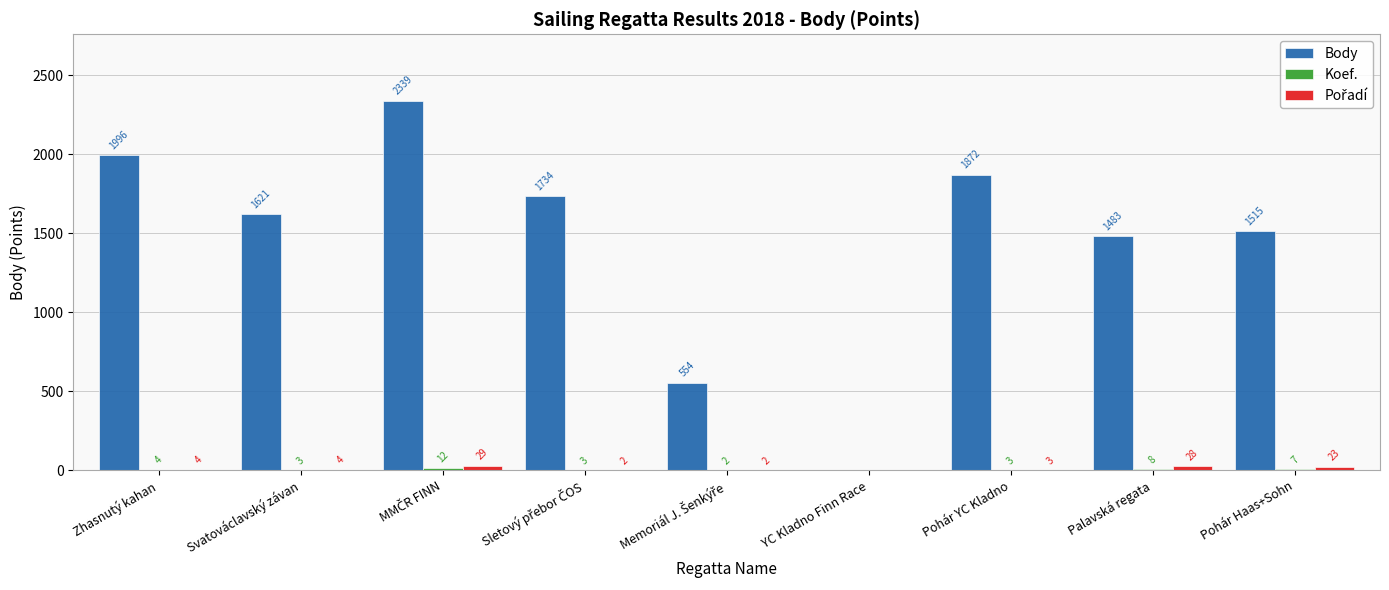

The value of Body at Palavská regata is 1483. True or false?

True